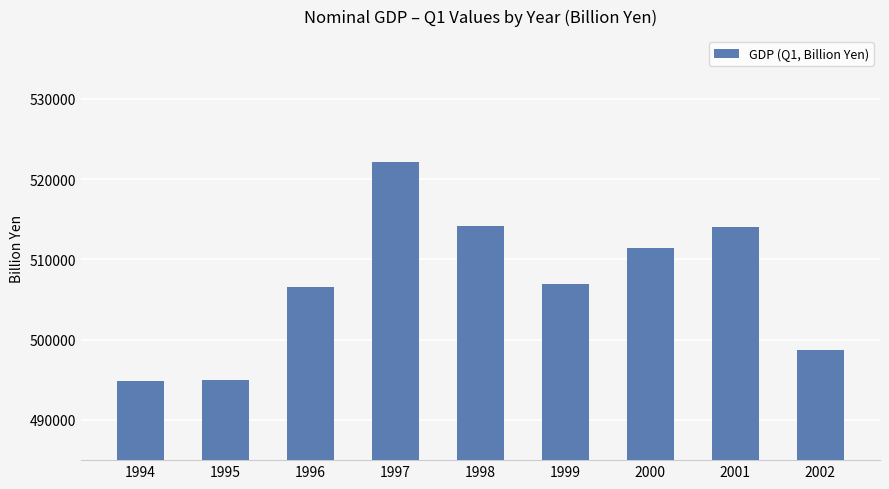

What is the smallest value displayed?

494889.0